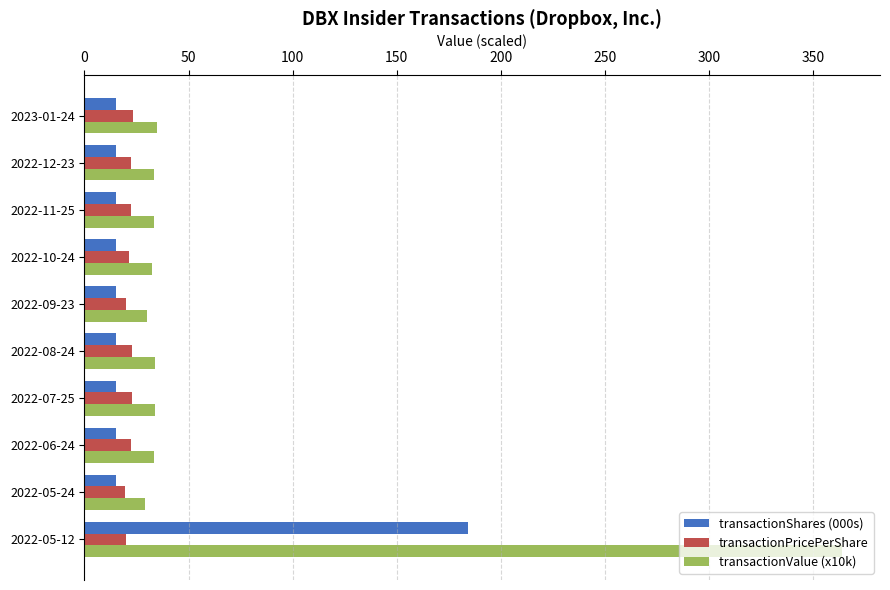

How many data points does each series have?

10